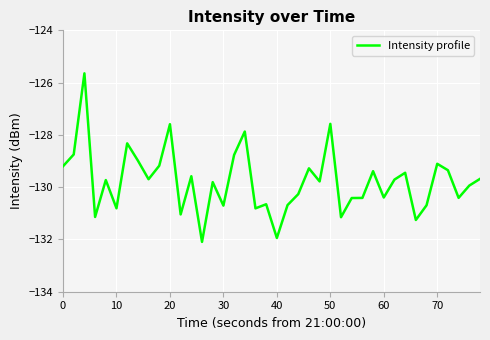

What is the greatest value displayed?

-125.6